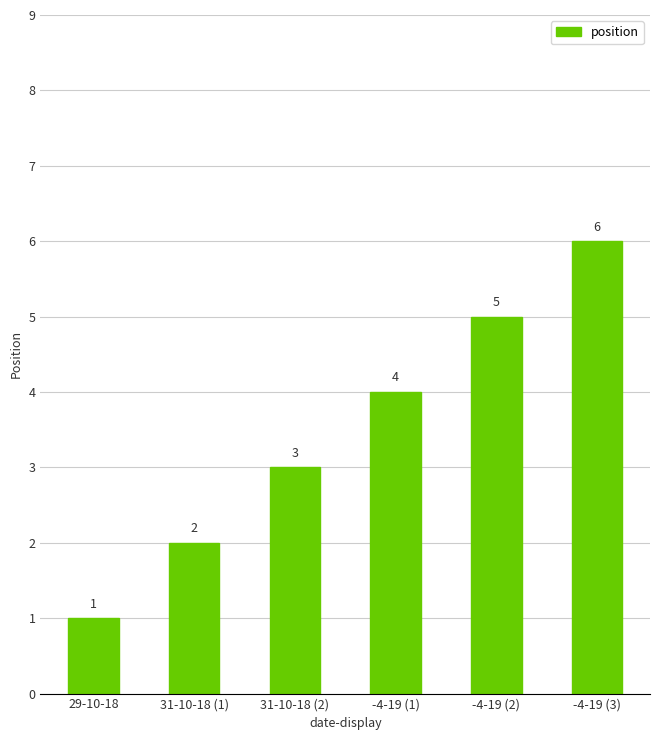

List the labels in order of value, smallest first.

29-10-18, 31-10-18 (1), 31-10-18 (2), -4-19 (1), -4-19 (2), -4-19 (3)